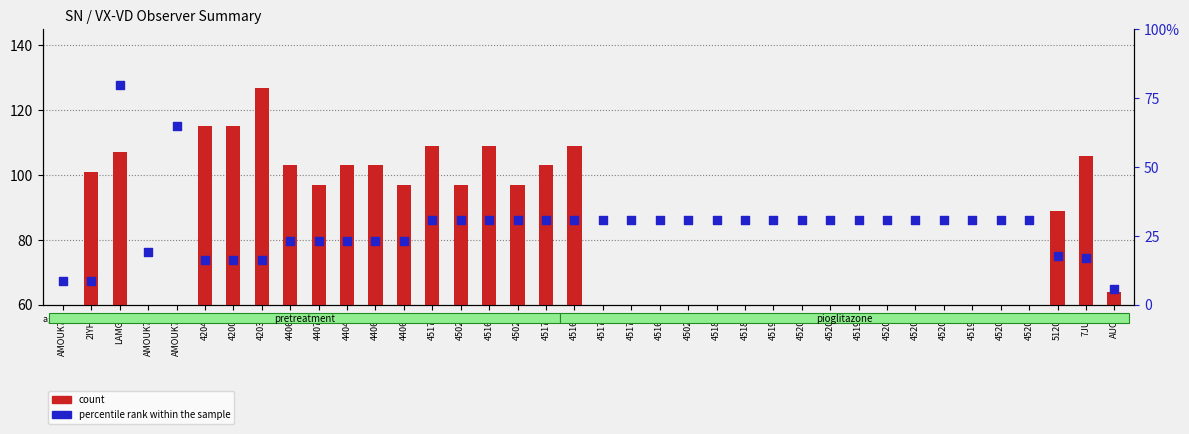

Which series contains the lowest Y value?

count